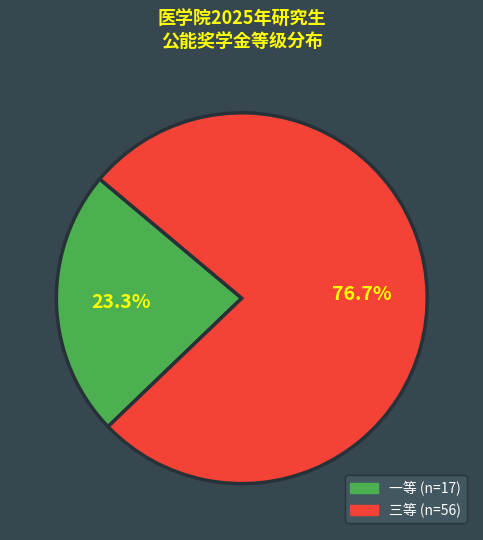

Is it true that 一等 is 35% of the pie?

False